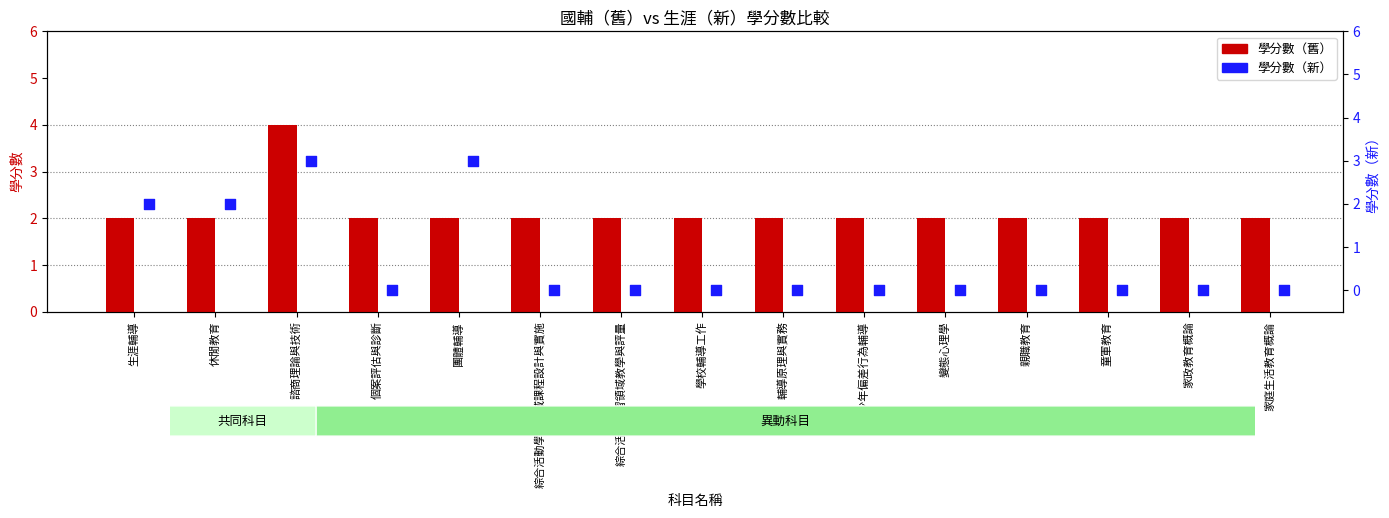

Which series reaches the maximum Y coordinate?

學分數（舊）